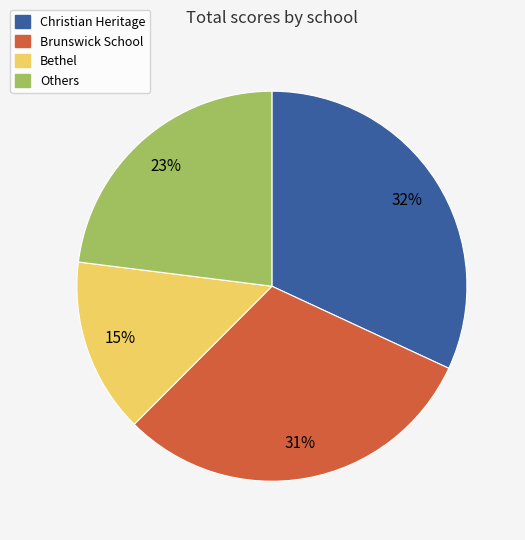

Is there a majority slice in this chart?

No